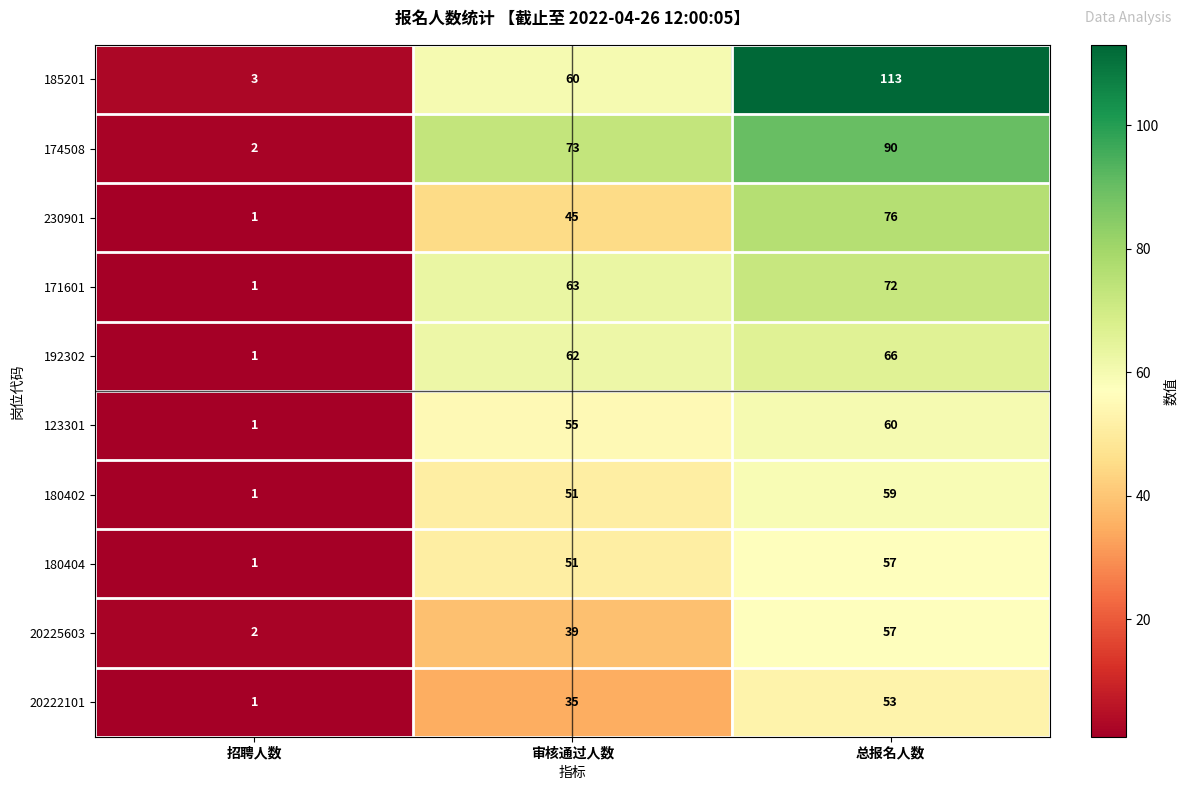

How many 20222101 values are between 1 and 53?

3